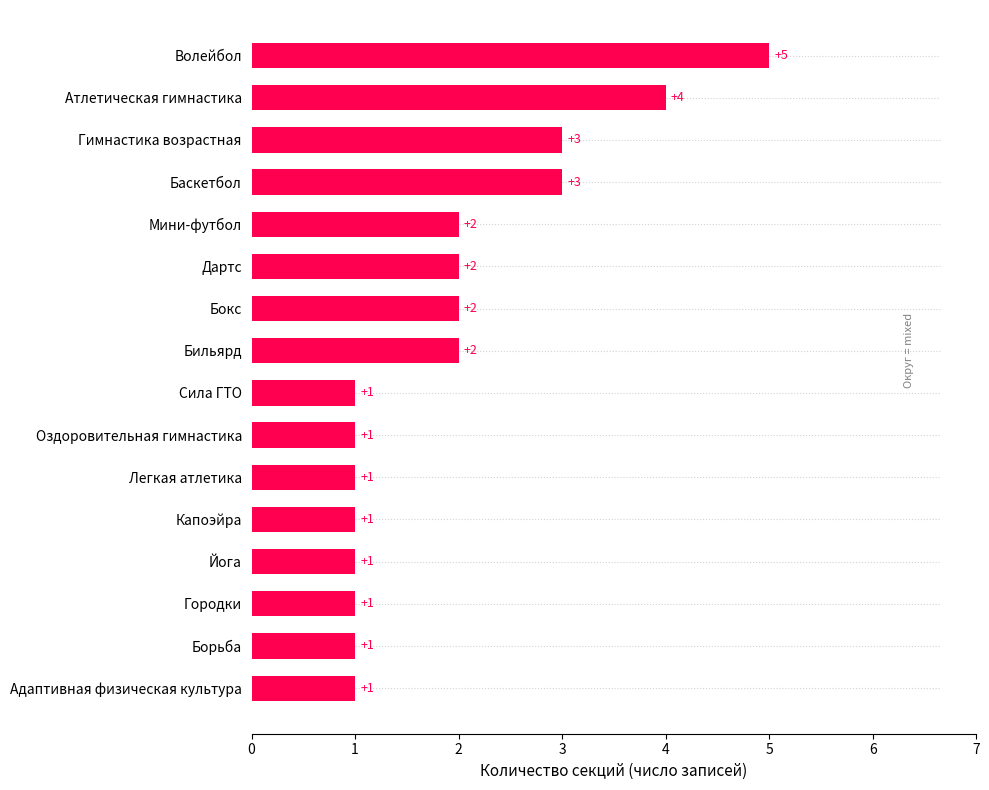

What is the change in value from Йога to Волейбол?

+4